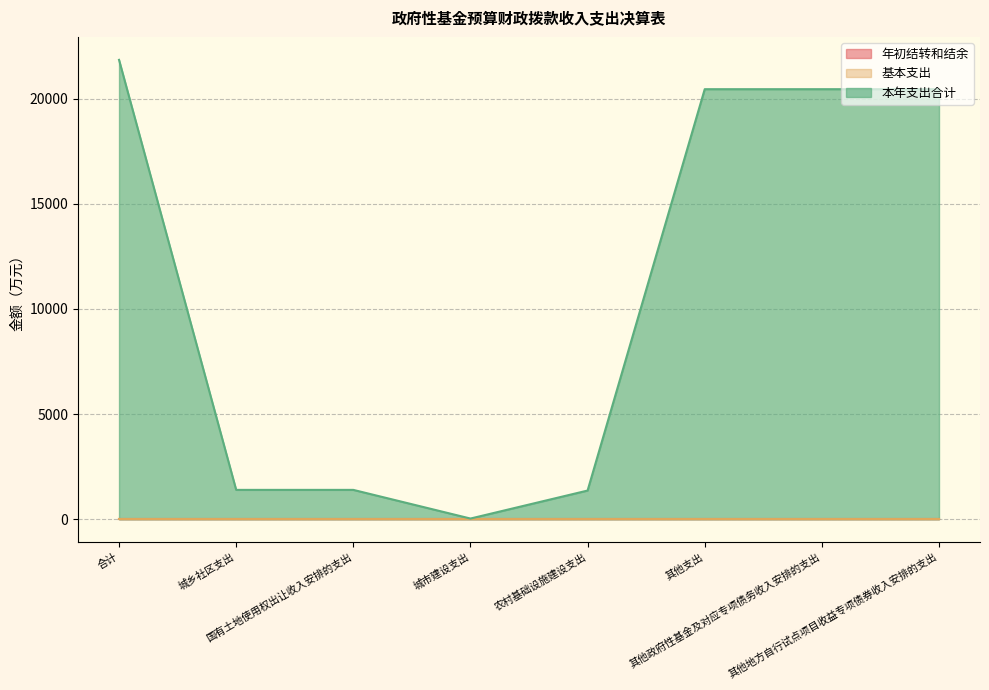

What position from the left is 城市建设支出?

4